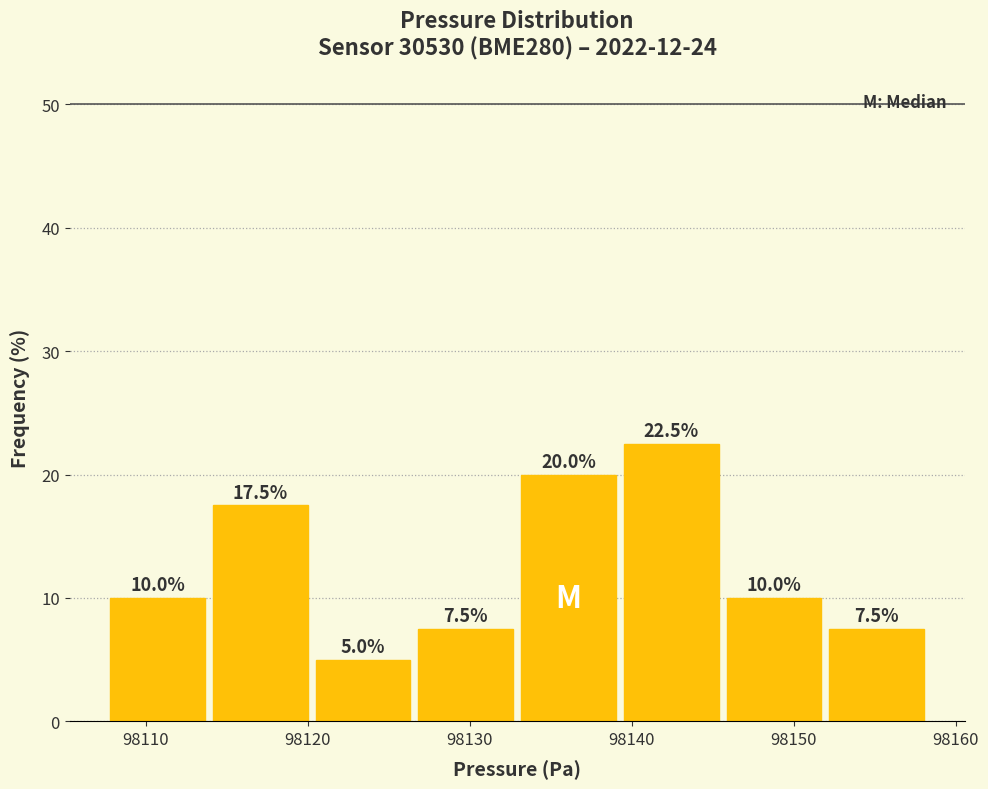

Reading left to right, list every bar in this chart as the range it spans on the x-axis followed by its height. The bar edges are not printed on the chart, so give them approximately, as read against the axis.

98108 to 98114: 10.0
98114 to 98120: 17.5
98120 to 98127: 5.0
98127 to 98133: 7.5
98133 to 98139: 20.0
98139 to 98146: 22.5
98146 to 98152: 10.0
98152 to 98158: 7.5